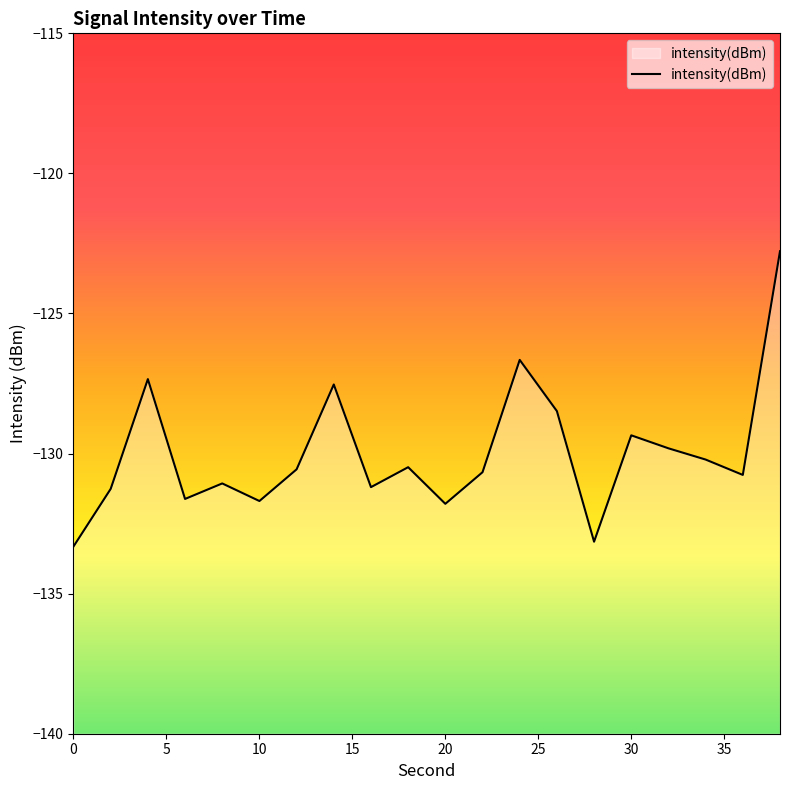

What value does the data have at 10?

-131.7